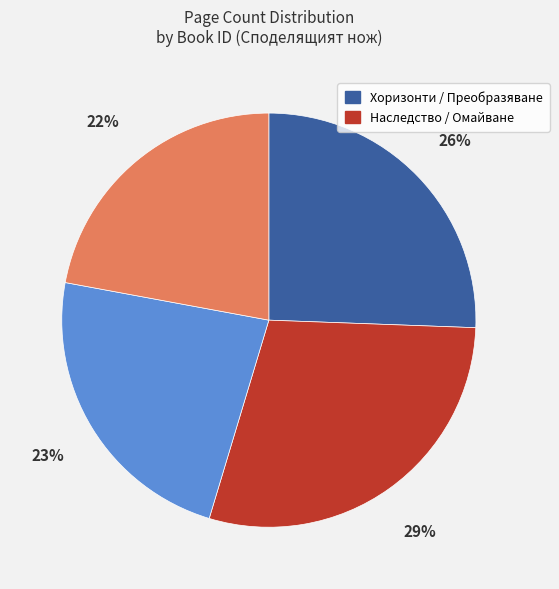

To the nearest percent, what is the difference between the largest and smallest slice percentages?

7%